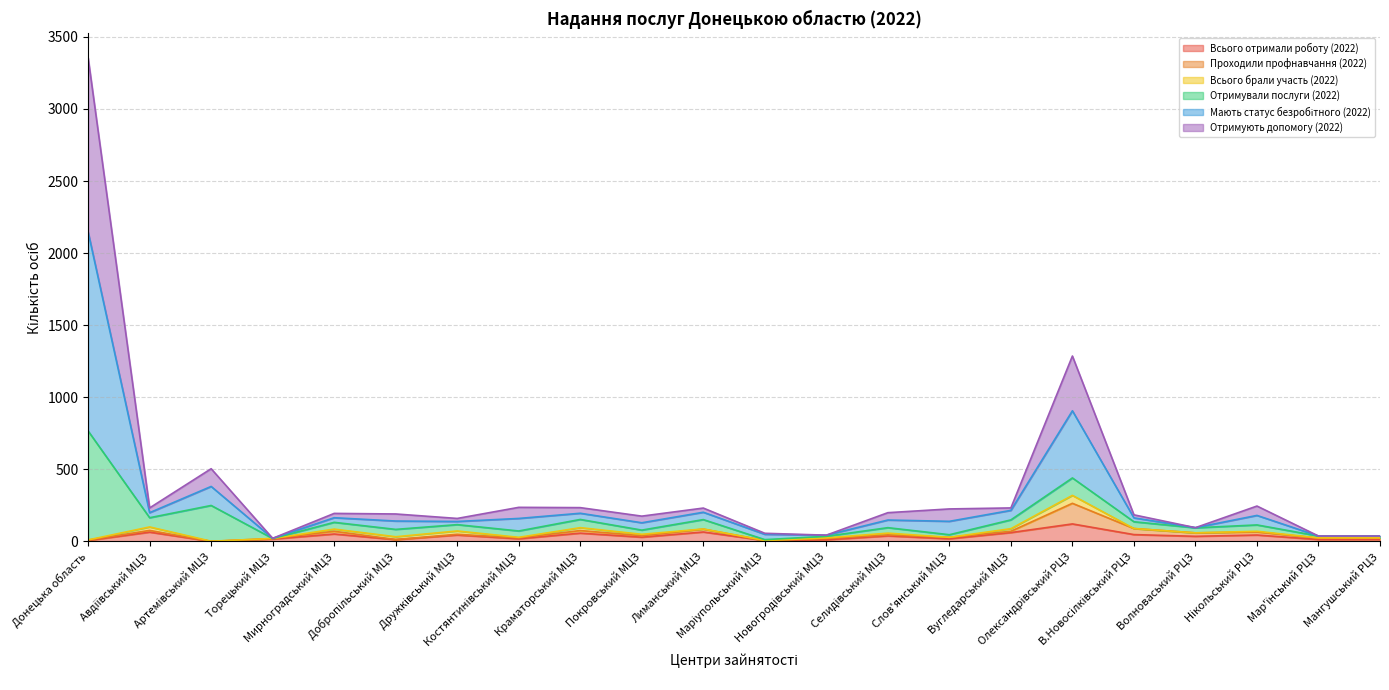

What is the highest value of the Всього отримали роботу (2022) series?

121